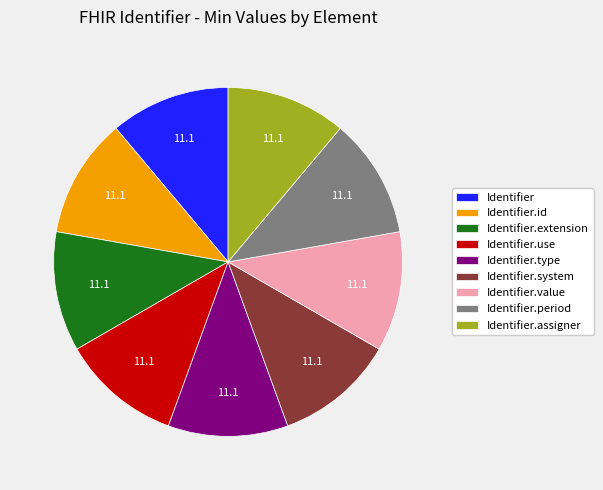

Is the sum of Identifier.use and Identifier.assigner greater than half?

No